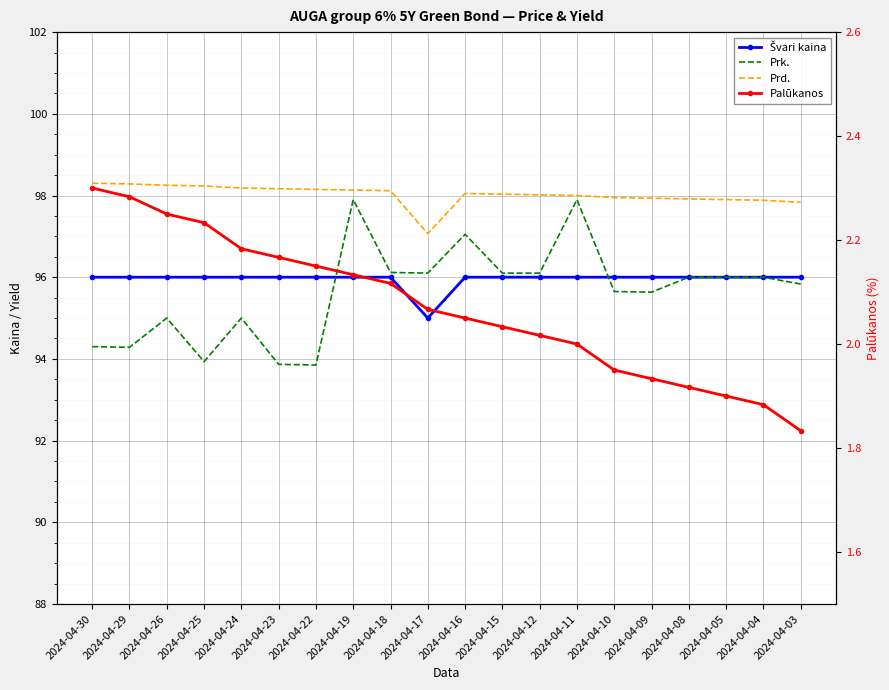

At how many categories does at least one series exceed 15?

20